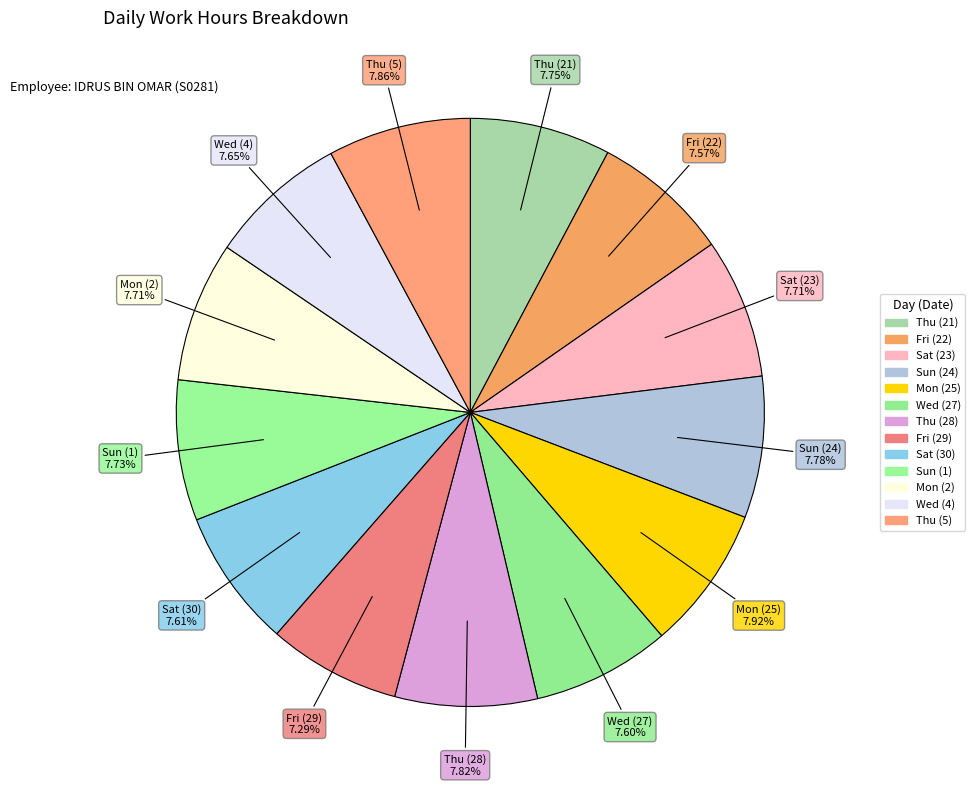

What is the smallest slice in the pie chart?

Fri (29)